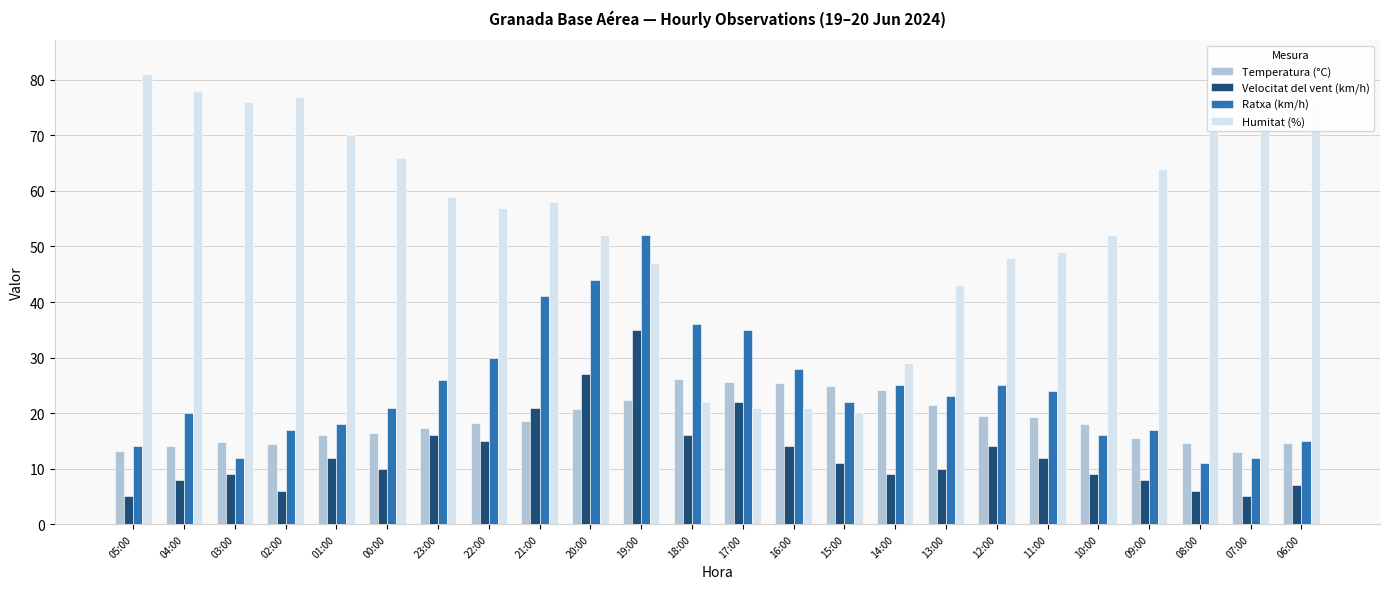

Reading right to left, list all the values displayed in this chart.

Temperatura (°C): 06:00=14.6	07:00=13.0	08:00=14.7	09:00=15.6	10:00=18.1	11:00=19.3	12:00=19.4	13:00=21.5	14:00=24.1	15:00=24.9	16:00=25.5	17:00=25.6	18:00=26.2	19:00=22.4	20:00=20.7	21:00=18.6	22:00=18.3	23:00=17.4	00:00=16.4	01:00=16.1	02:00=14.5	03:00=14.8	04:00=14.0	05:00=13.2
Velocitat del vent (km/h): 06:00=7.0	07:00=5.0	08:00=6.0	09:00=8.0	10:00=9.0	11:00=12.0	12:00=14.0	13:00=10.0	14:00=9.0	15:00=11.0	16:00=14.0	17:00=22.0	18:00=16.0	19:00=35.0	20:00=27.0	21:00=21.0	22:00=15.0	23:00=16.0	00:00=10.0	01:00=12.0	02:00=6.0	03:00=9.0	04:00=8.0	05:00=5.0
Ratxa (km/h): 06:00=15.0	07:00=12.0	08:00=11.0	09:00=17.0	10:00=16.0	11:00=24.0	12:00=25.0	13:00=23.0	14:00=25.0	15:00=22.0	16:00=28.0	17:00=35.0	18:00=36.0	19:00=52.0	20:00=44.0	21:00=41.0	22:00=30.0	23:00=26.0	00:00=21.0	01:00=18.0	02:00=17.0	03:00=12.0	04:00=20.0	05:00=14.0
Humitat (%): 06:00=77.0	07:00=83.0	08:00=76.0	09:00=64.0	10:00=52.0	11:00=49.0	12:00=48.0	13:00=43.0	14:00=29.0	15:00=20.0	16:00=21.0	17:00=21.0	18:00=22.0	19:00=47.0	20:00=52.0	21:00=58.0	22:00=57.0	23:00=59.0	00:00=66.0	01:00=70.0	02:00=77.0	03:00=76.0	04:00=78.0	05:00=81.0